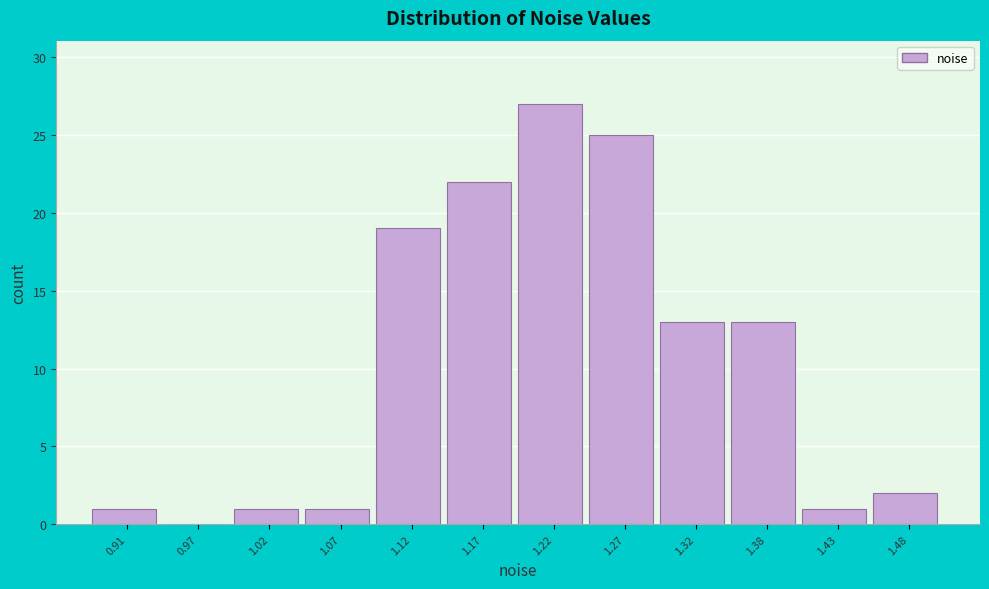

Reading right to left, list all the values displayed in this chart.

1.48=2	1.43=1	1.38=13	1.32=13	1.27=25	1.22=27	1.17=22	1.12=19	1.07=1	1.02=1	0.97=0	0.91=1